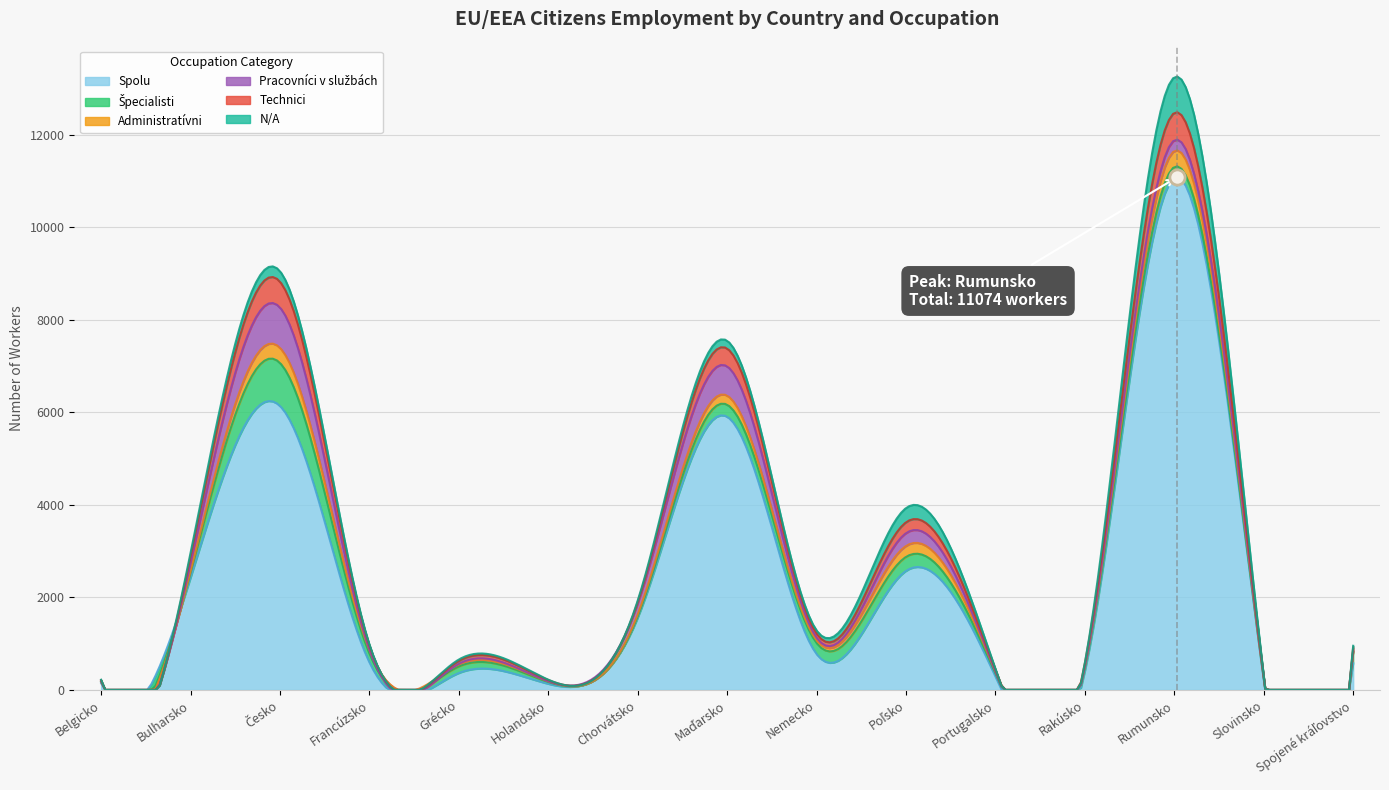

At how many categories does at least one series exceed 7977?

1